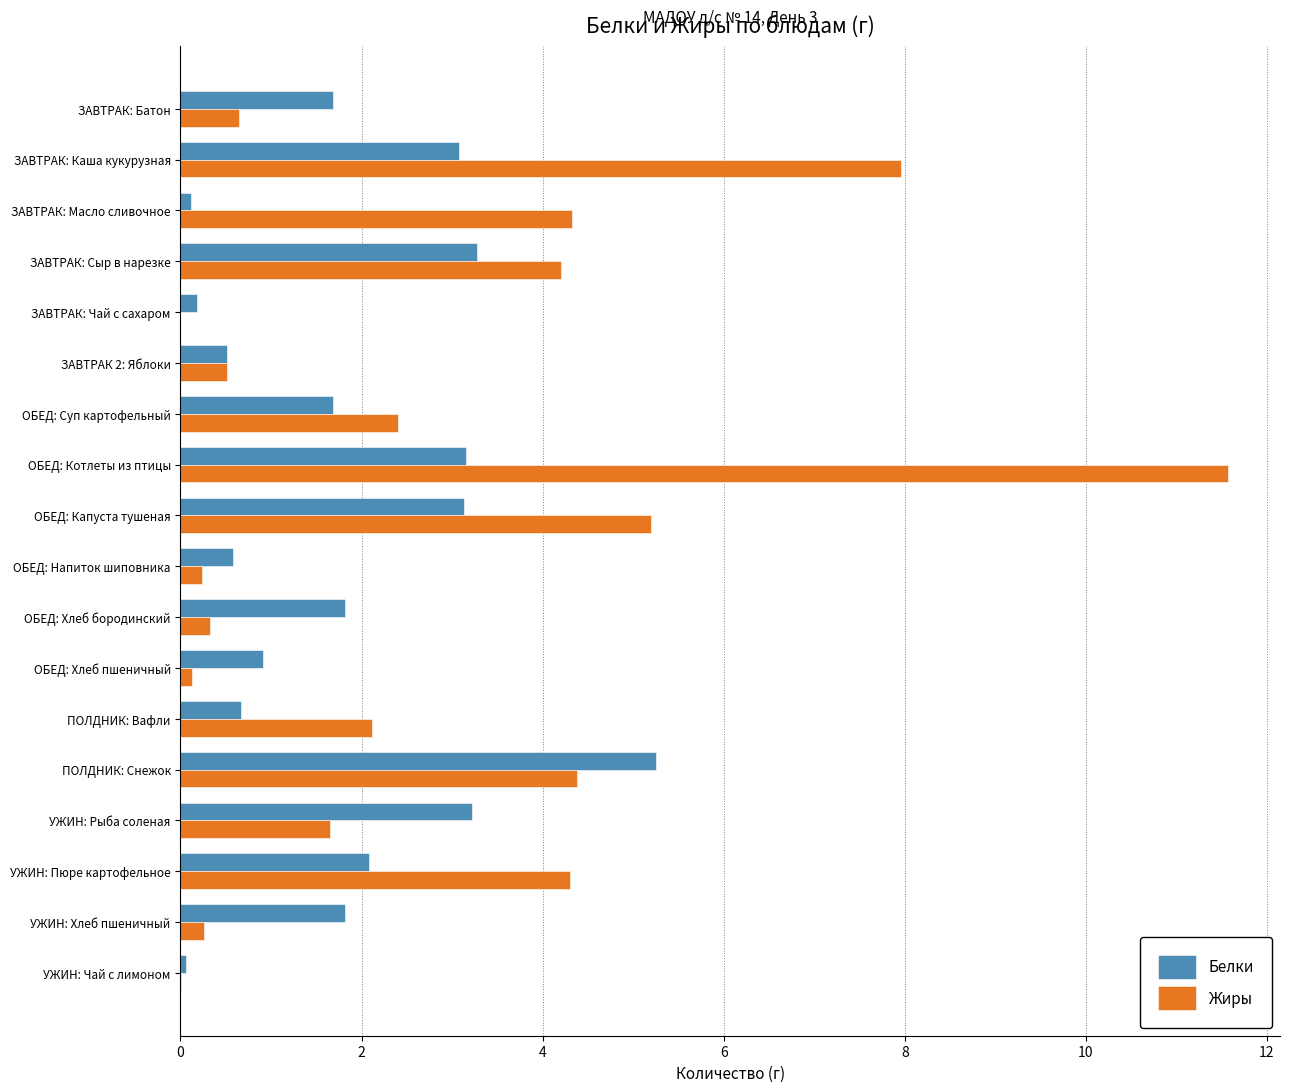

The value of Белки at ЗАВТРАК: Батон is 1.1. True or false?

False